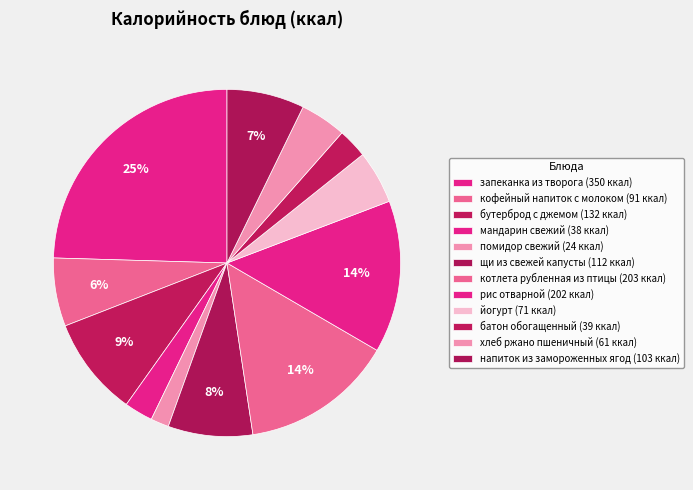

Which has a higher value, щи из свежей капусты or напиток из замороженных ягод?

щи из свежей капусты